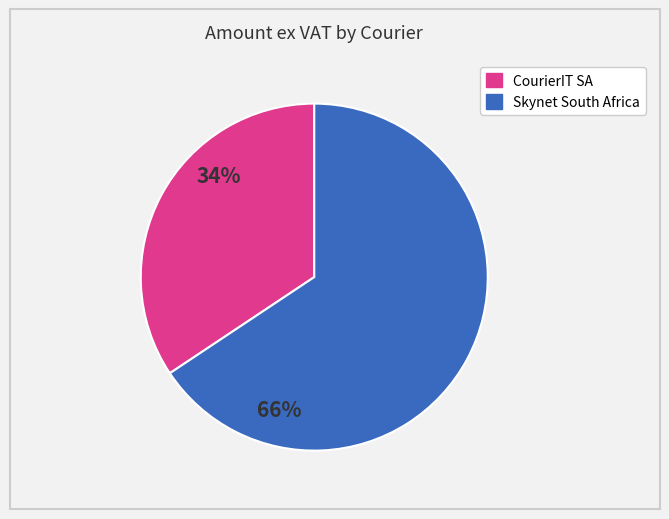

Is there any slice that represents more than half of the pie?

Yes